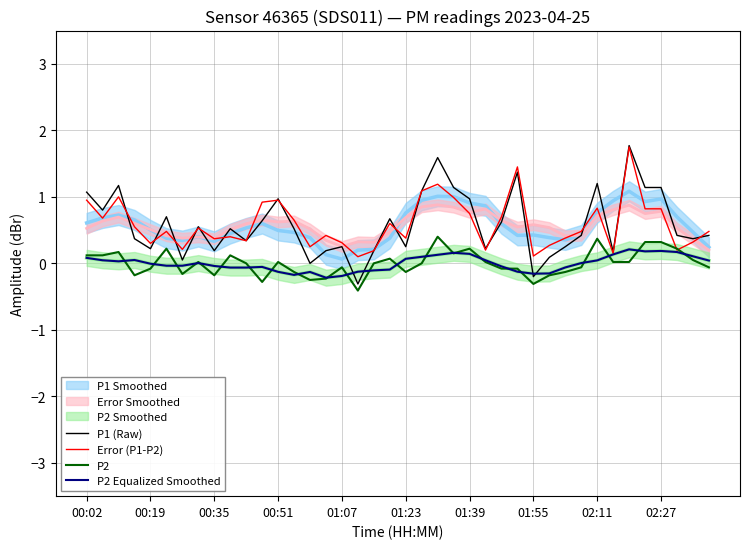

The value of Error (P1-P2) at 02:11 is 0.8. True or false?

True